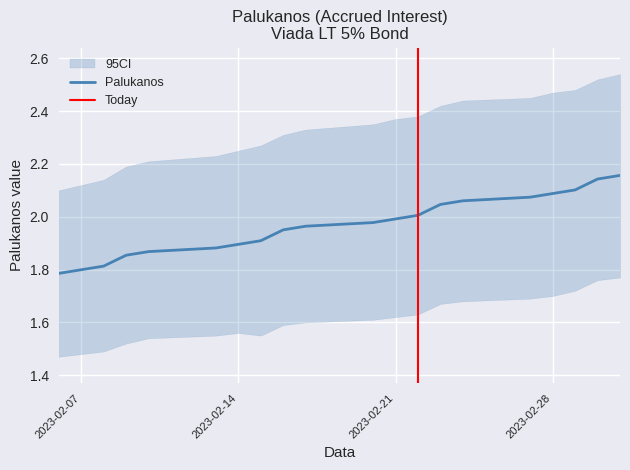

What is the ratio of the value at 2023-02-15 to the value at 2023-03-01?

0.9